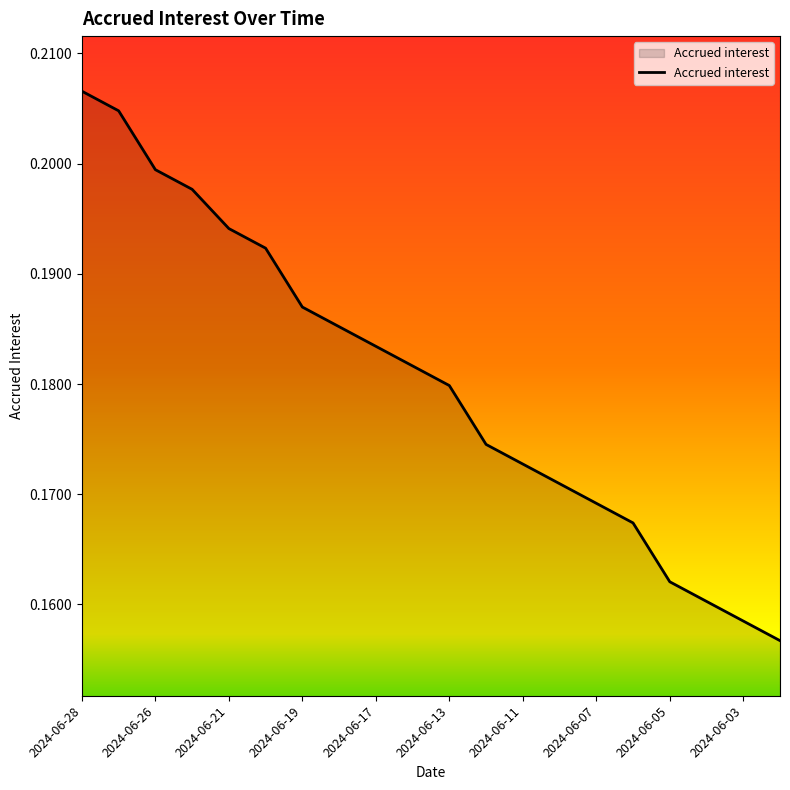

The chart shows a value of 0.1 at 2024-06-11. True or false?

False